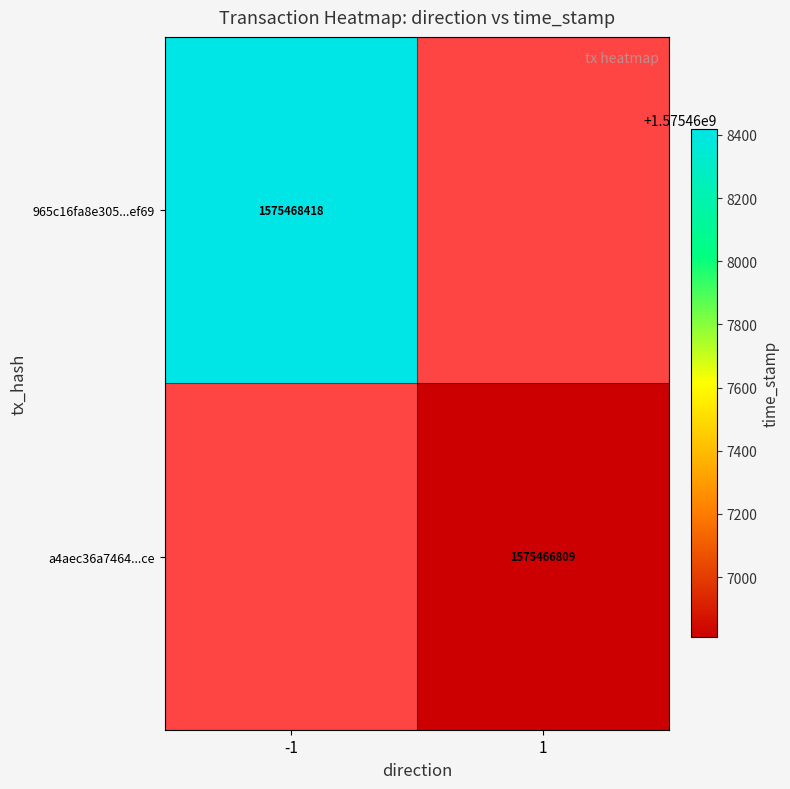

The value of 965c16fa8e305...ef69 at -1 is 1575468418. True or false?

True